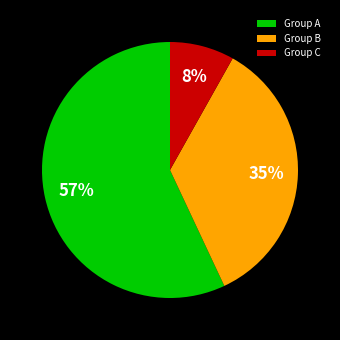

How many segments does this pie chart have?

3